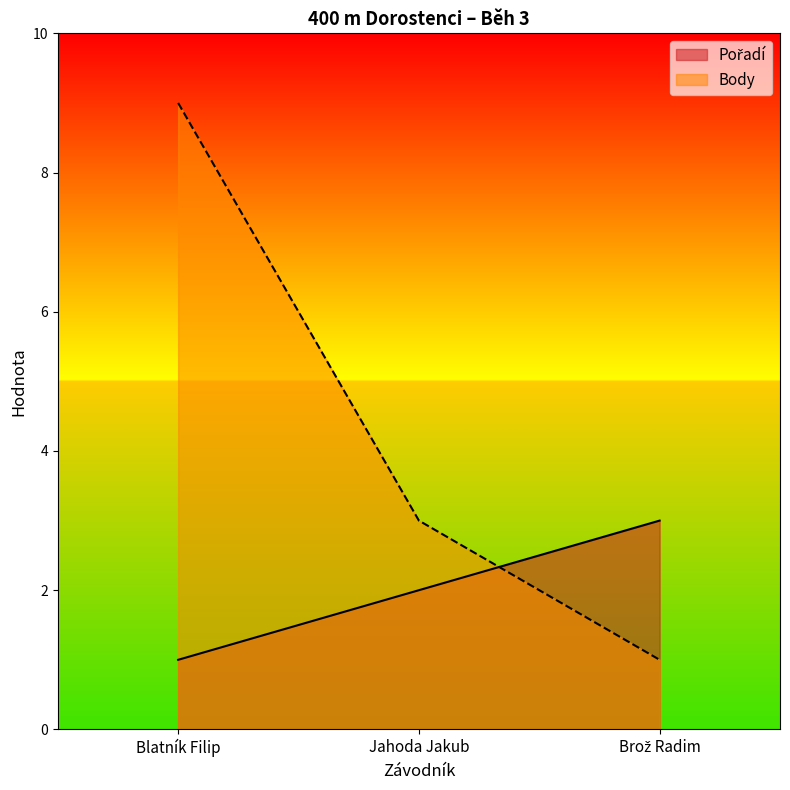

The Pořadí series shows 3 at Brož Radim. True or false?

True